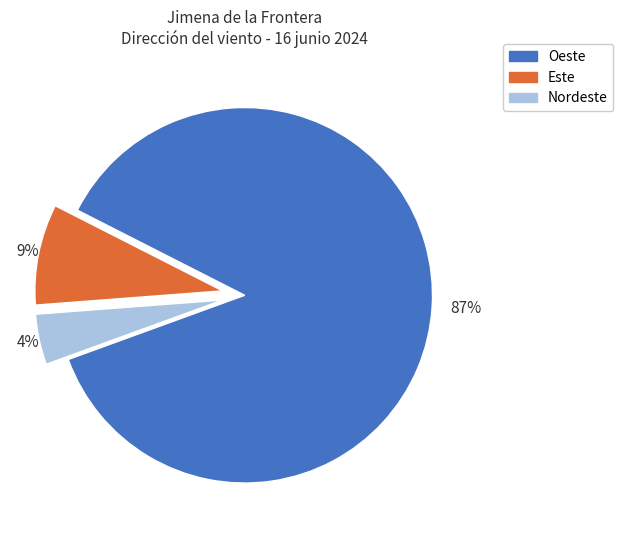

Is the sum of Oeste and Este greater than half?

Yes